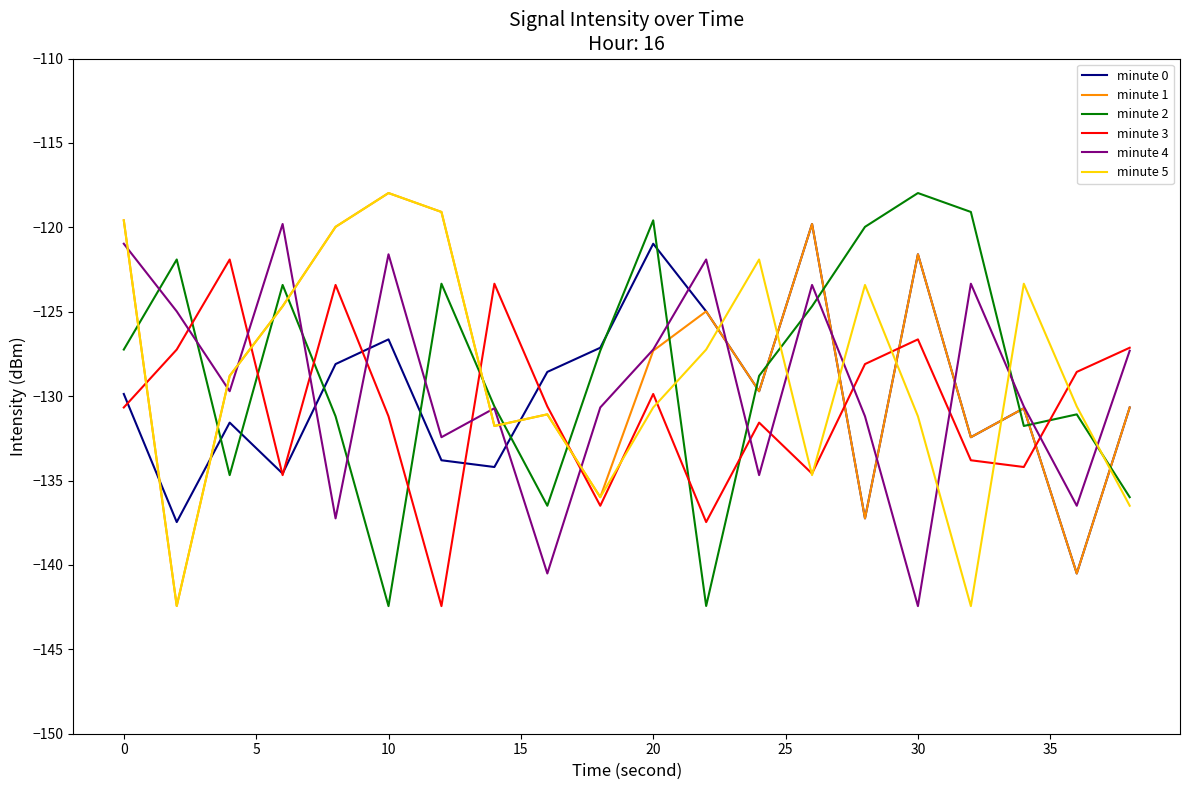

How many times do minute 2 and minute 1 cross each other?

14